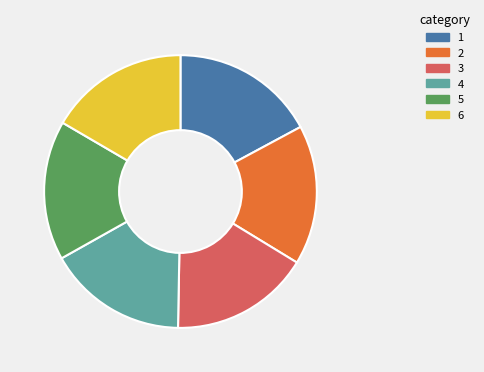

Is there any slice that represents more than half of the pie?

No